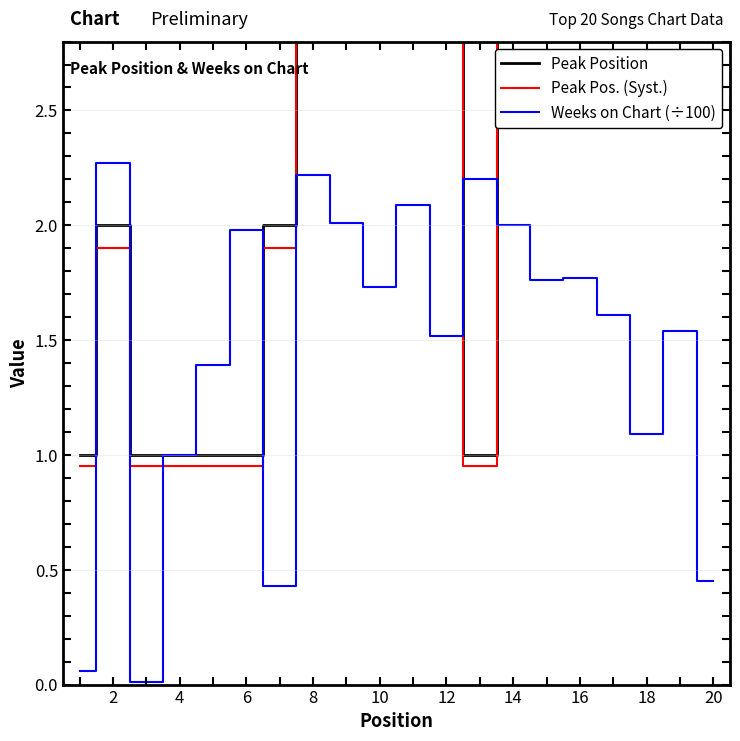

The Weeks on Chart (÷100) series shows 1.6 at 4. True or false?

False